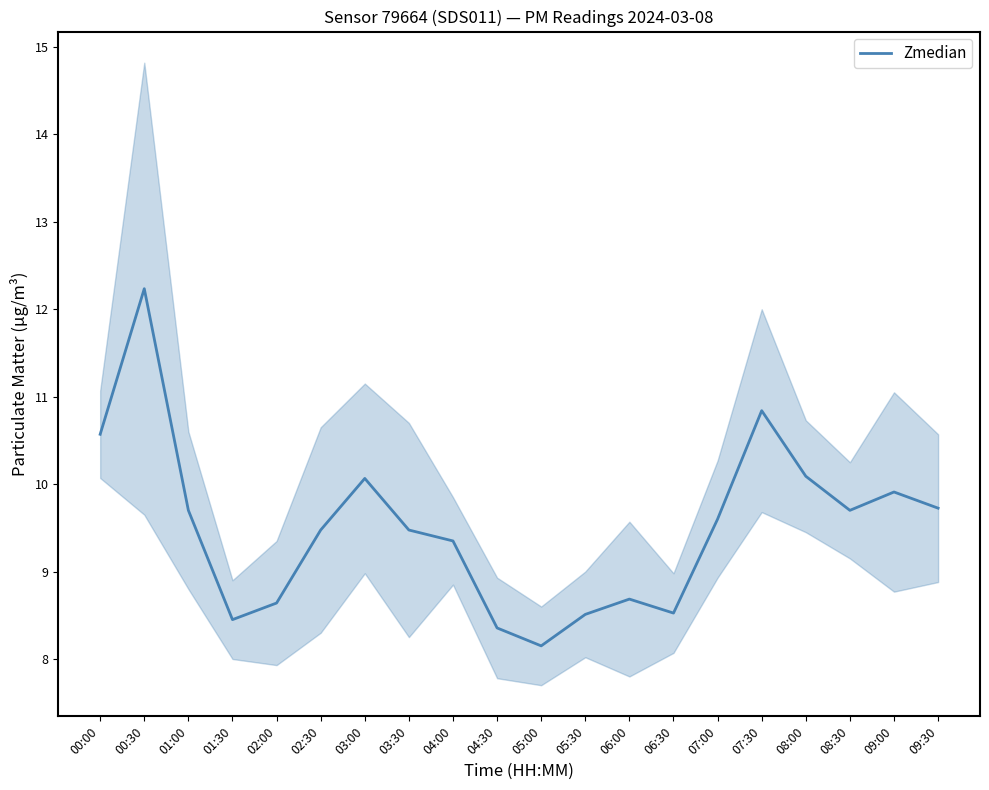

What is the maximum value shown in the chart?

12.2